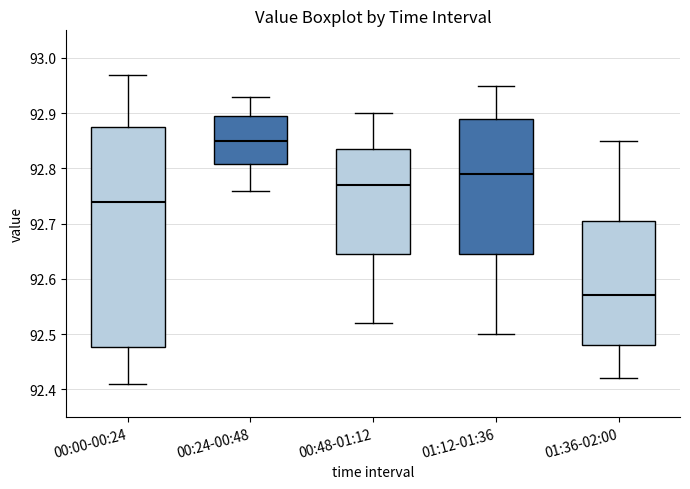

Comparing the boxes themselves (not the whiskers), which one is the tallest?

00:00-00:24